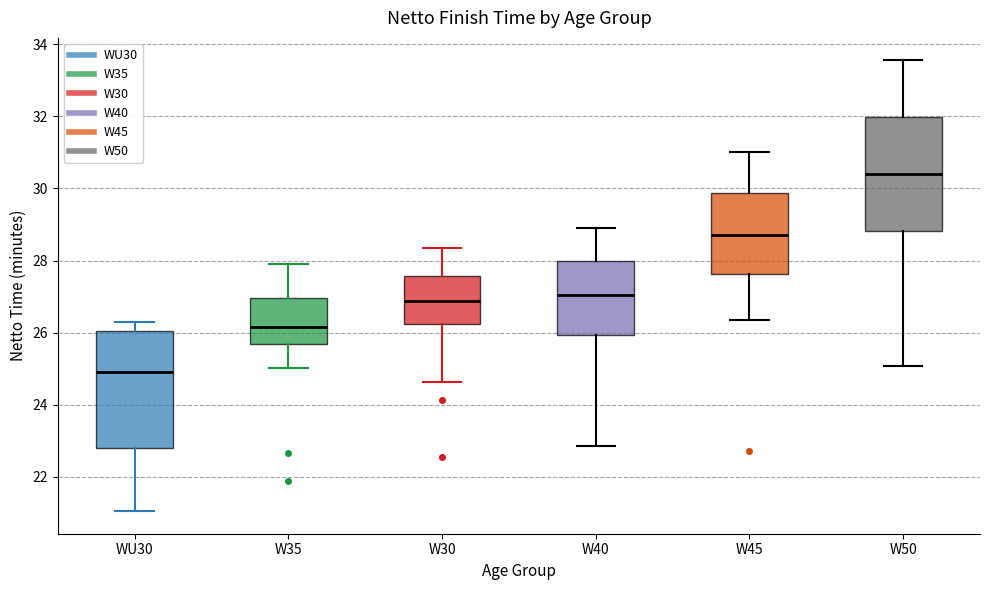

Reading left to right, transcribe this box plot: for each box, give where its median line is, the range the box spans, and where its two whiskers end, as read against the y-axis. The values are not printed on the chart, so give them approximately, as read against the axis.

WU30: median 25.0, box 22.8 to 26.0, whiskers 21.0 to 26.4
W35: median 26.2, box 25.6 to 27.0, whiskers 25.0 to 28.0
W30: median 26.8, box 26.2 to 27.6, whiskers 24.6 to 28.4
W40: median 27.0, box 26.0 to 28.0, whiskers 22.8 to 29.0
W45: median 28.8, box 27.6 to 29.8, whiskers 26.4 to 31.0
W50: median 30.4, box 28.8 to 32.0, whiskers 25.0 to 33.6